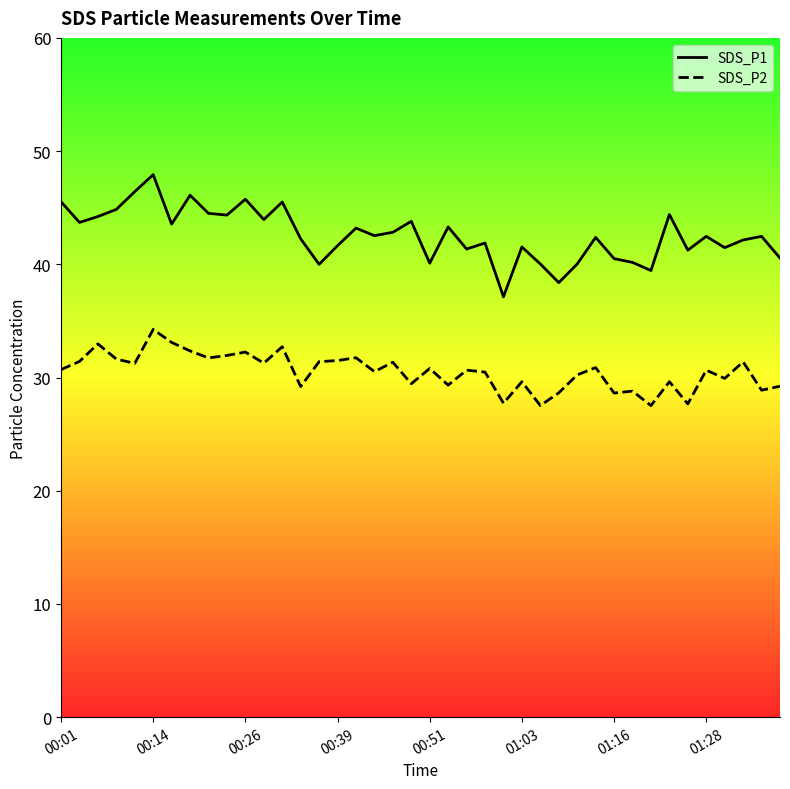

Reading left to right, what are all the values shown in this chart?

SDS_P1: 45.5	43.7	44.2	44.9	46.4	47.9	43.5	46.1	44.5	44.4	45.8	44.0	45.5	42.2	40.0	41.6	43.2	42.5	42.8	43.8	40.1	43.3	41.4	41.9	37.1	41.5	40.0	38.4	40.0	42.4	40.5	40.2	39.5	44.4	41.2	42.5	41.5	42.1	42.5	40.5
SDS_P2: 30.7	31.4	33.0	31.6	31.2	34.2	33.1	32.4	31.7	31.9	32.2	31.3	32.7	29.2	31.4	31.5	31.8	30.5	31.4	29.4	30.8	29.3	30.6	30.5	27.7	29.6	27.5	28.6	30.2	30.9	28.6	28.8	27.5	29.6	27.7	30.6	29.9	31.4	28.9	29.2